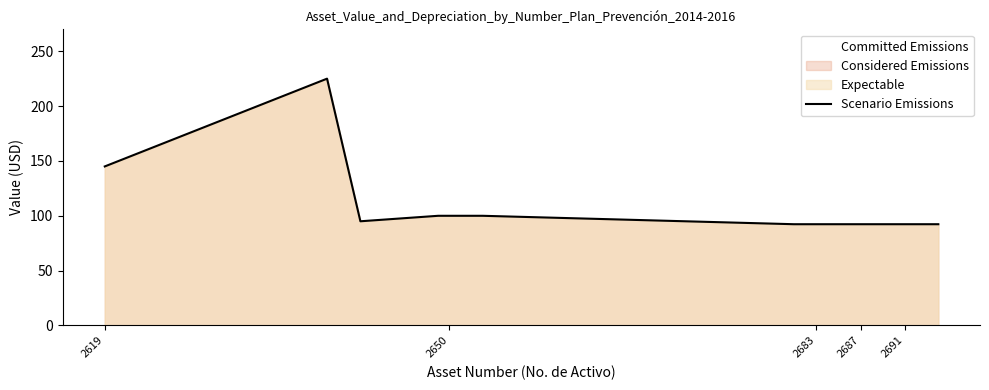

Is it true that Scenario Emissions equals 92.3 at 2687?

True